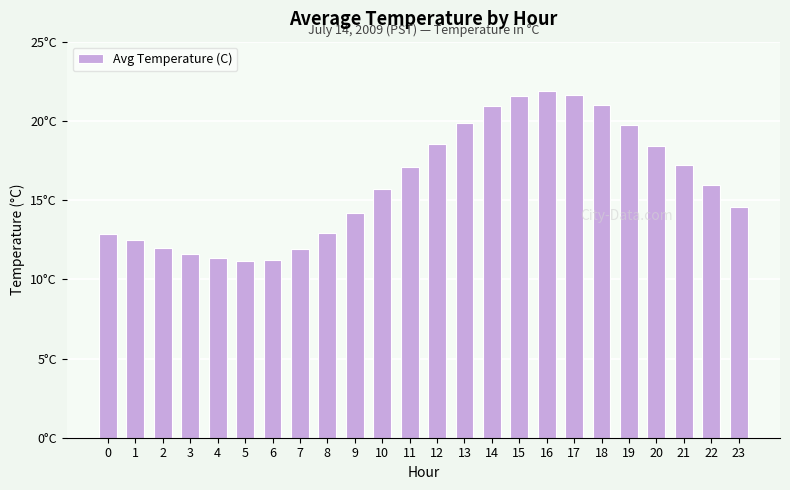

Does the chart contain any negative values?

No